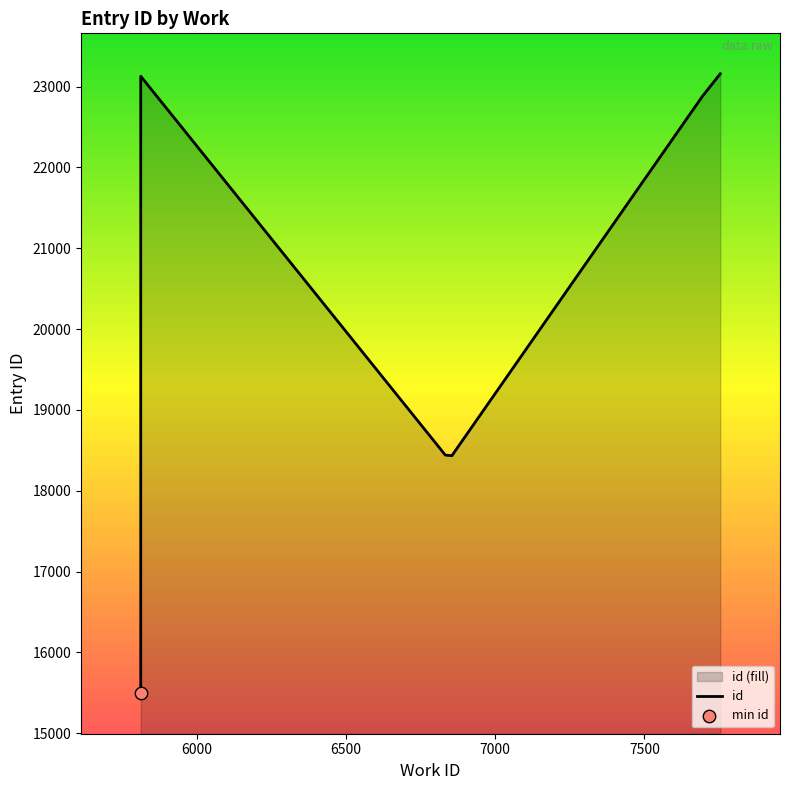

Approximately how many times larger is the value at 7000 compared to 6500?

1.0